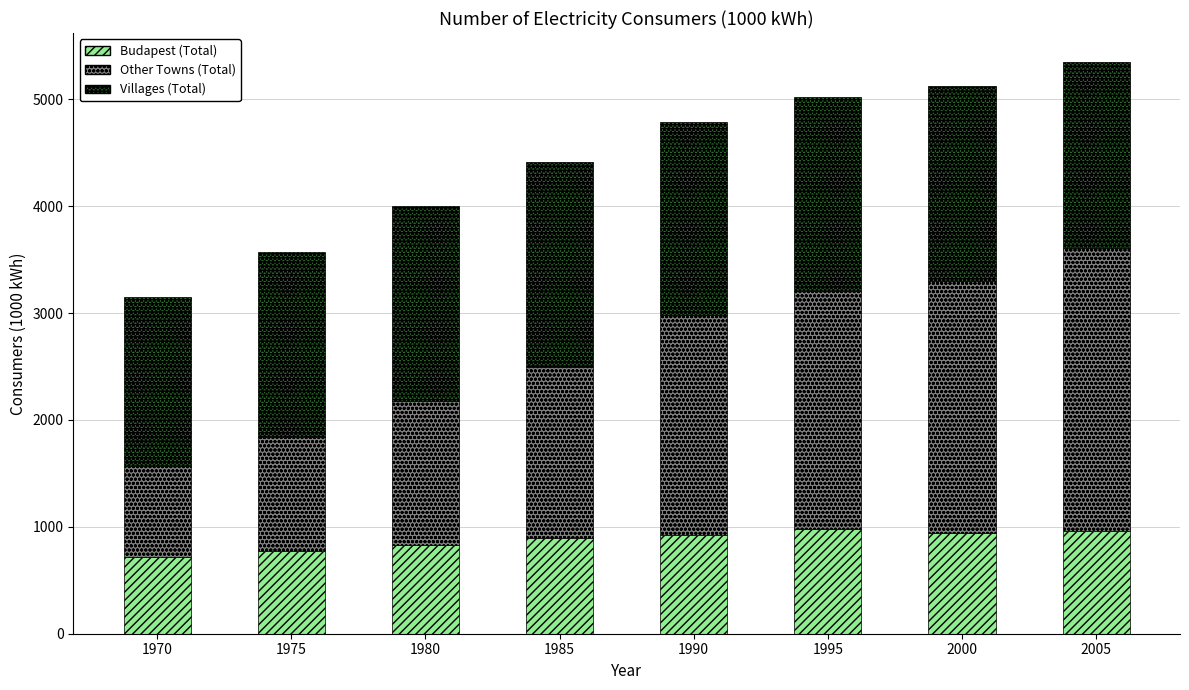

What is the difference between the Budapest (Total) values at 2000 and 1975?

174.1